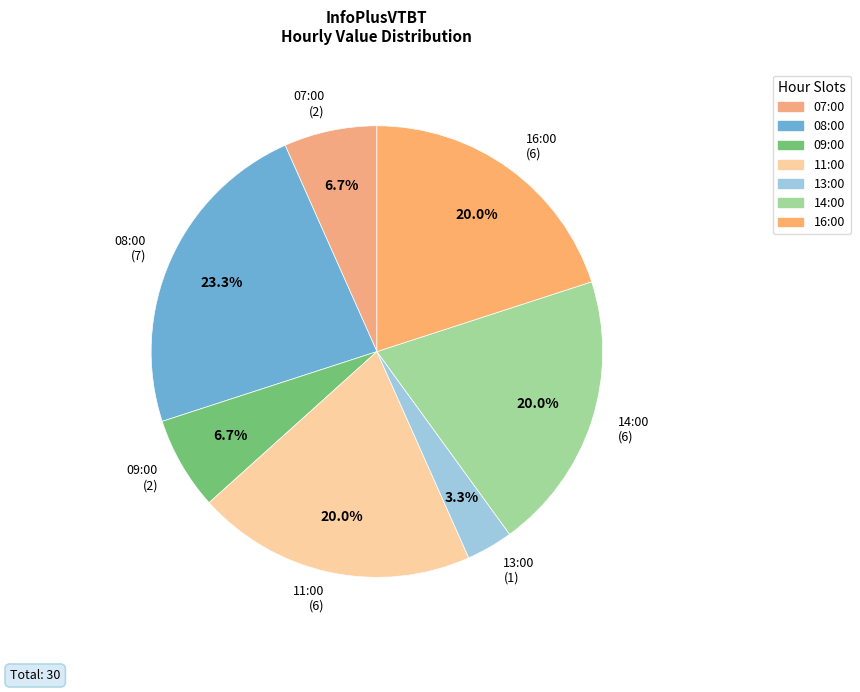

How many slices are in this pie chart?

7